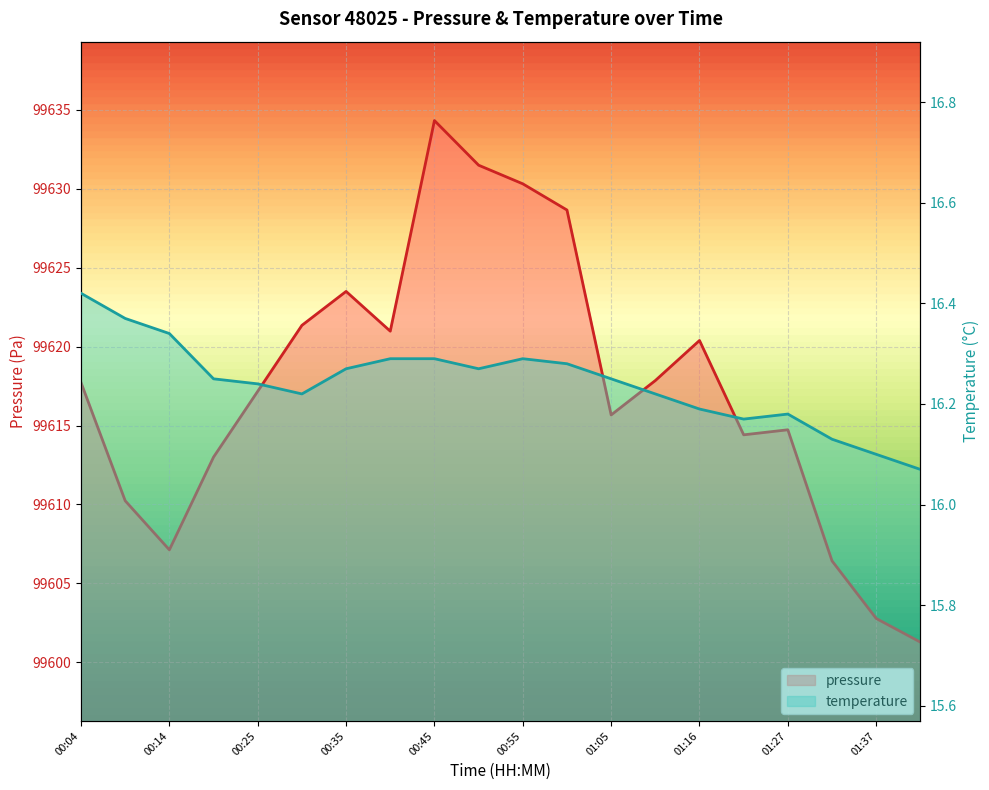

True or false: pressure and temperature intersect in this chart.

False